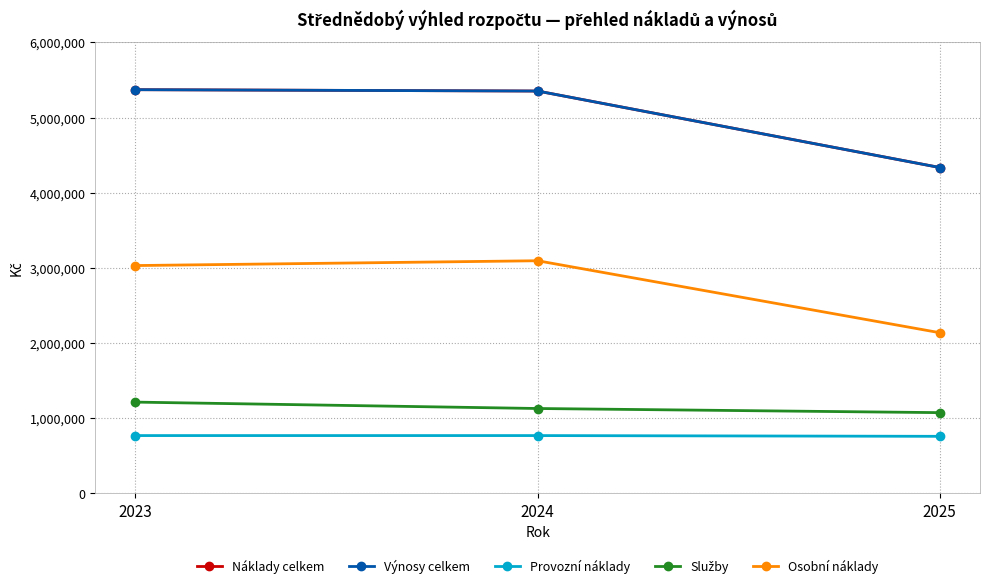

What is the value of the Provozní náklady point at the 3rd from the left?

760000